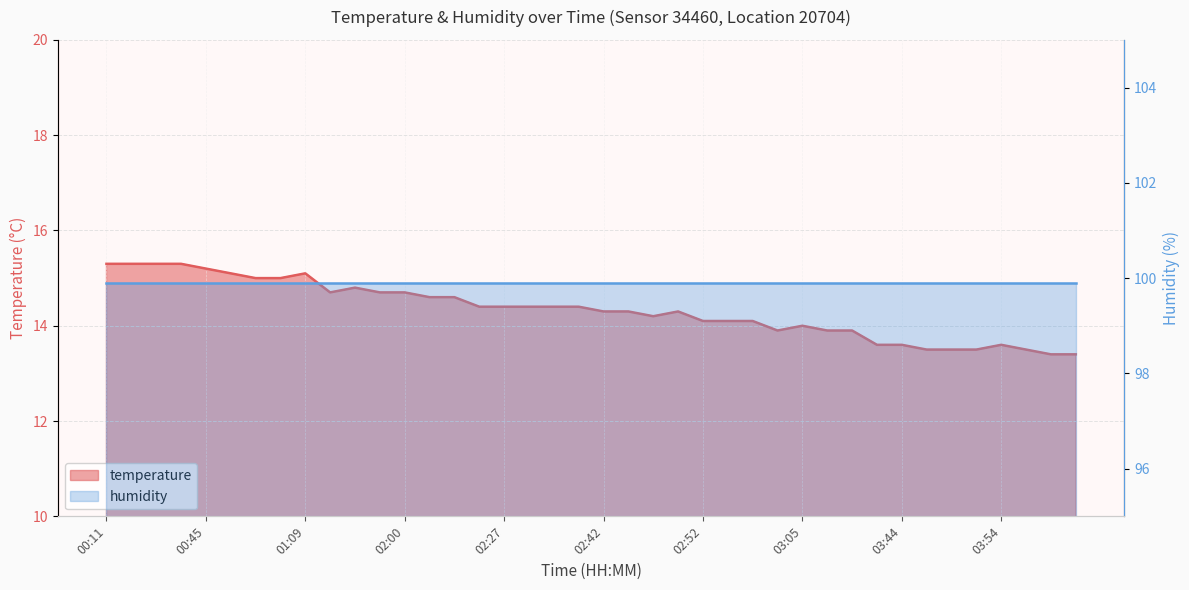

Reading left to right, what are all the values shown in this chart?

00:11=15.3	00:25=15.3	00:33=15.3	00:40=15.3	00:45=15.2	00:52=15.1	01:00=15.0	01:02=15.0	01:09=15.1	01:35=14.7	01:45=14.8	01:57=14.7	02:00=14.7	02:10=14.6	02:12=14.6	02:22=14.4	02:27=14.4	02:30=14.4	02:32=14.4	02:34=14.4	02:42=14.3	02:44=14.3	02:47=14.2	02:49=14.3	02:52=14.1	02:55=14.1	03:00=14.1	03:02=13.9	03:05=14.0	03:07=13.9	03:09=13.9	03:34=13.6	03:44=13.6	03:46=13.5	03:49=13.5	03:51=13.5	03:54=13.6	03:59=13.5	04:01=13.4	04:03=13.4